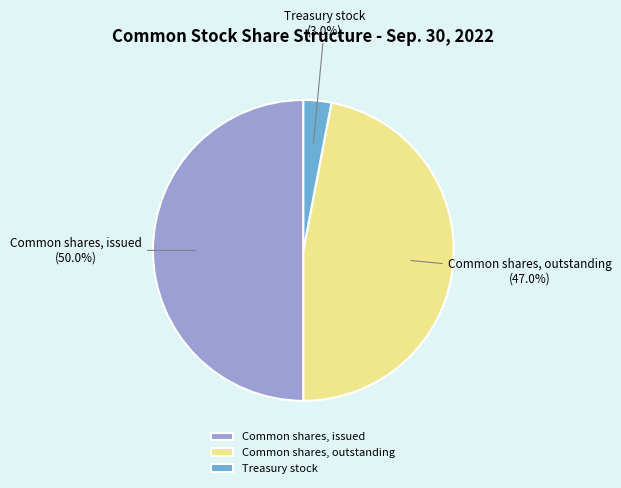

To the nearest percent, what is the average slice percentage?

33%